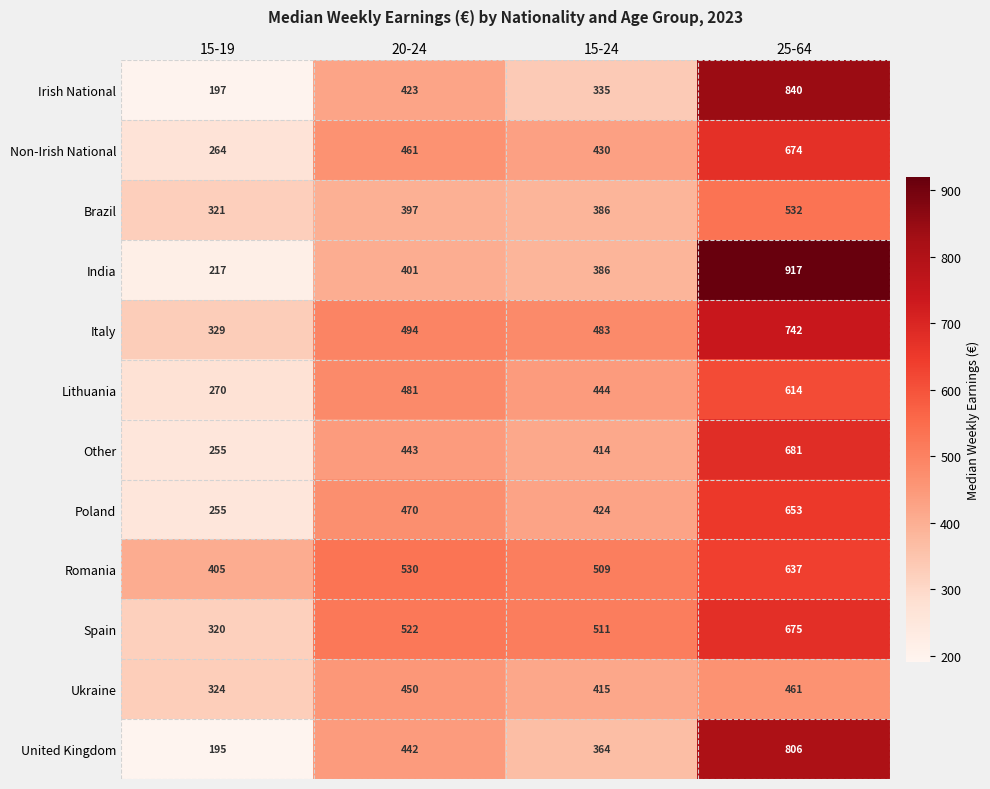

At which category does the chart reach its peak across all series?

25-64